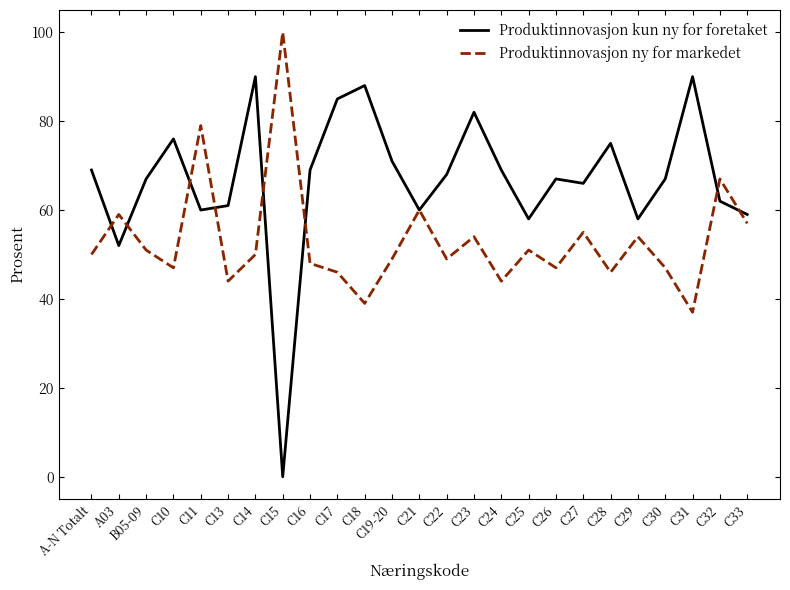

Where is the first local maximum for Produktinnovasjon ny for markedet?

A03